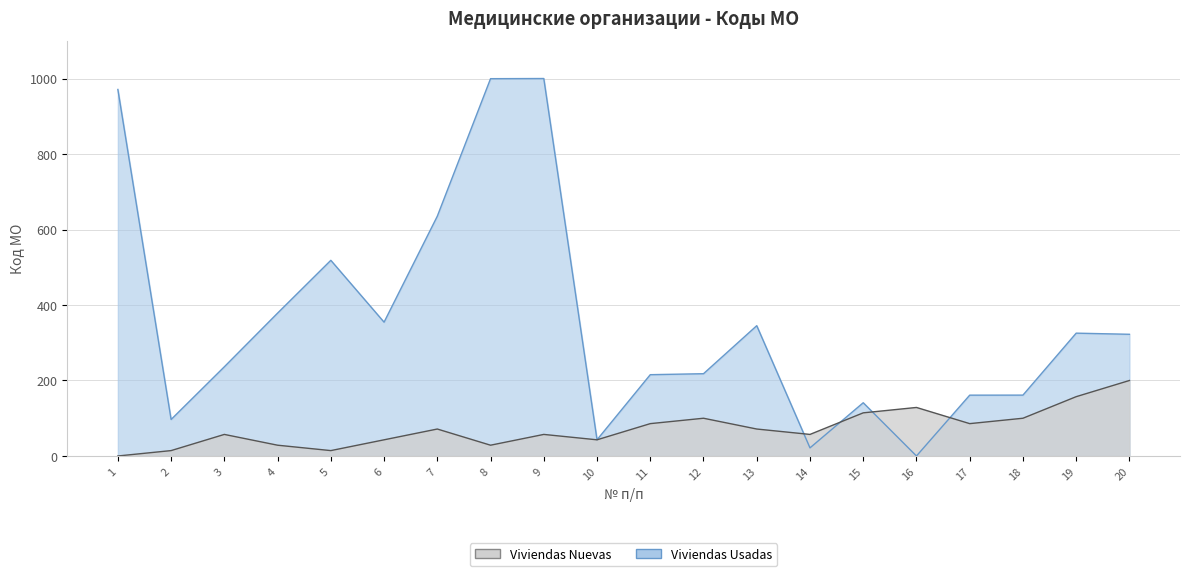

How many values in the Viviendas Nuevas series are below 71?

10